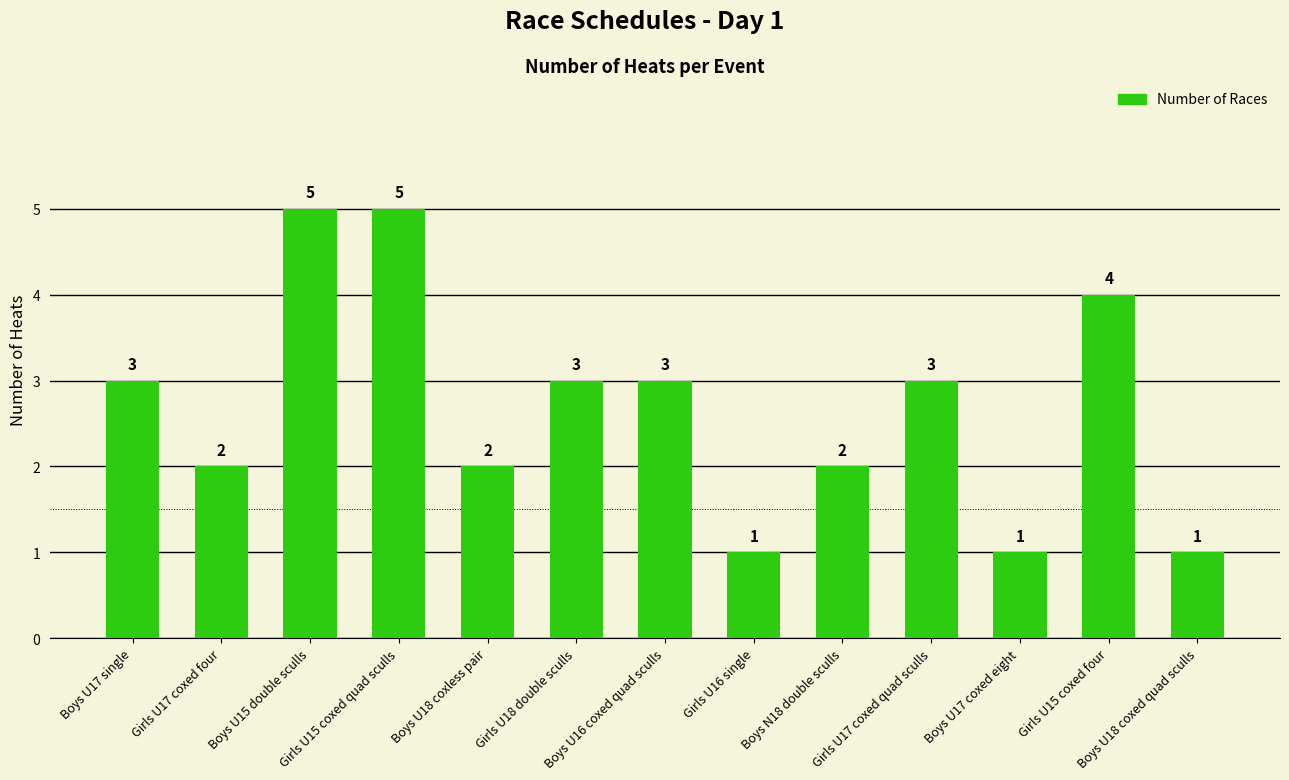

What is the value of the 1st bar from the left?

3